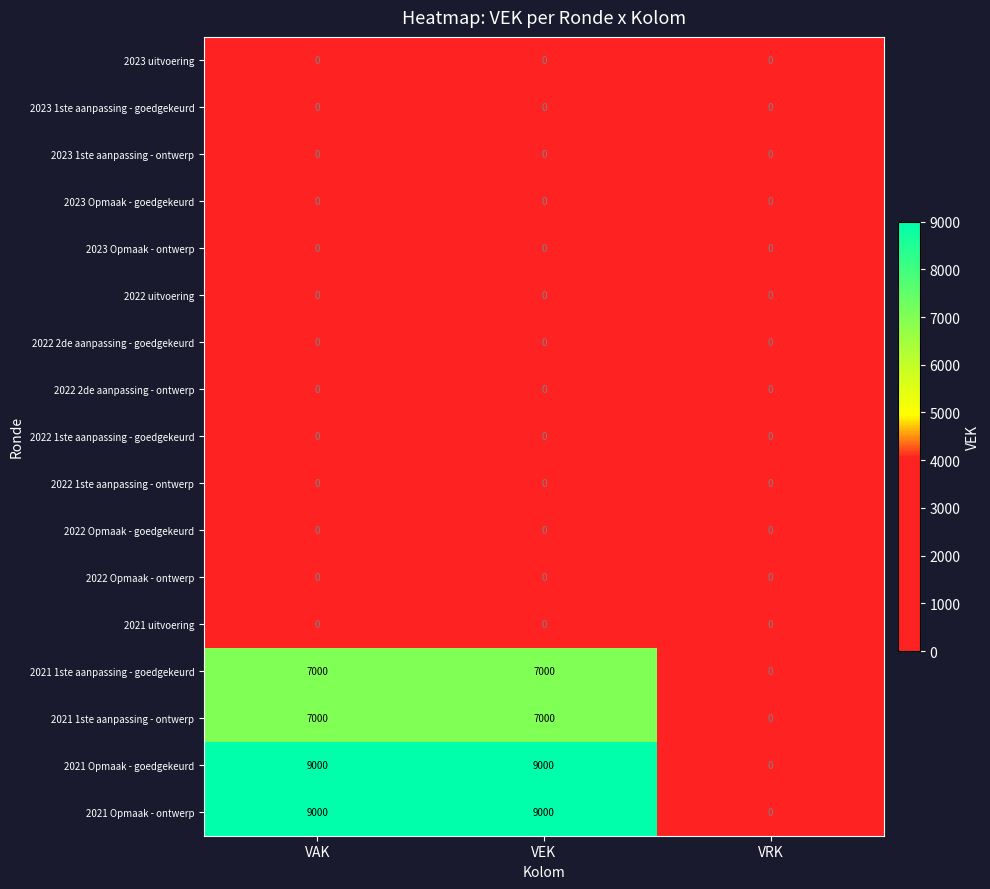

What is the total value across all series at VAK?

32000